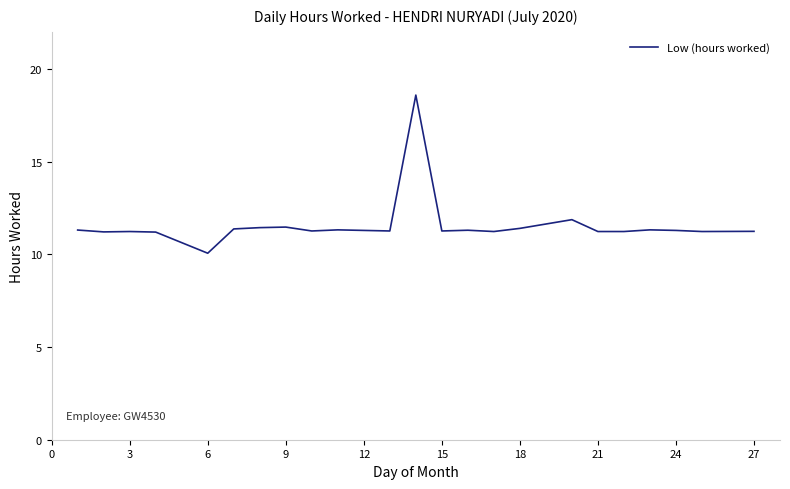

What is the smallest value displayed?

10.1